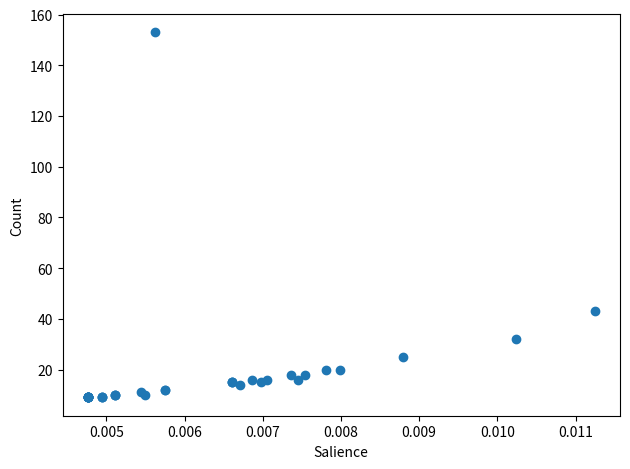

What Y value in the scatter plot is closest to 81?

43